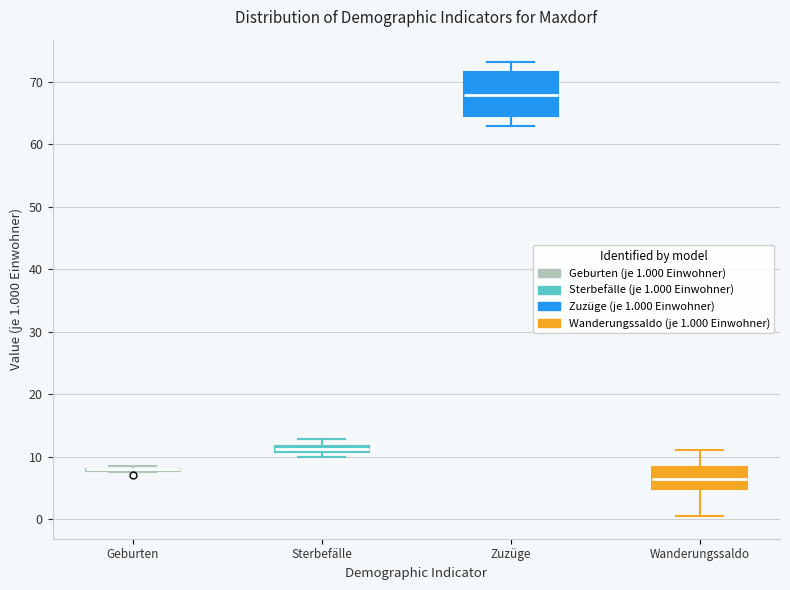

Comparing the boxes themselves (not the whiskers), which one is the tallest?

Zuzüge